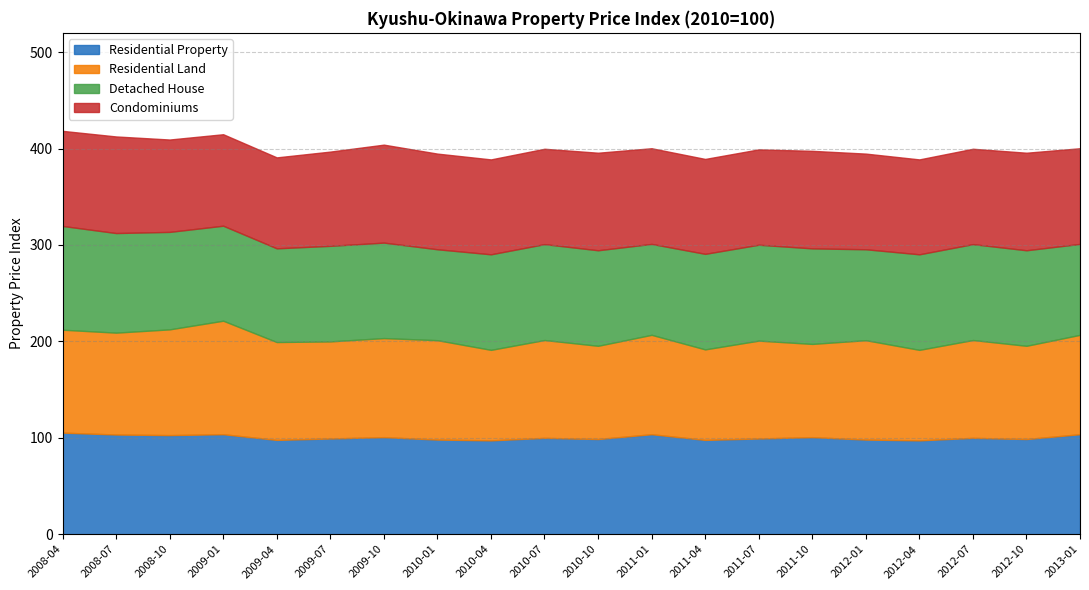

Which series changed the most between 2010-10 and 2011-04?

Residential Land